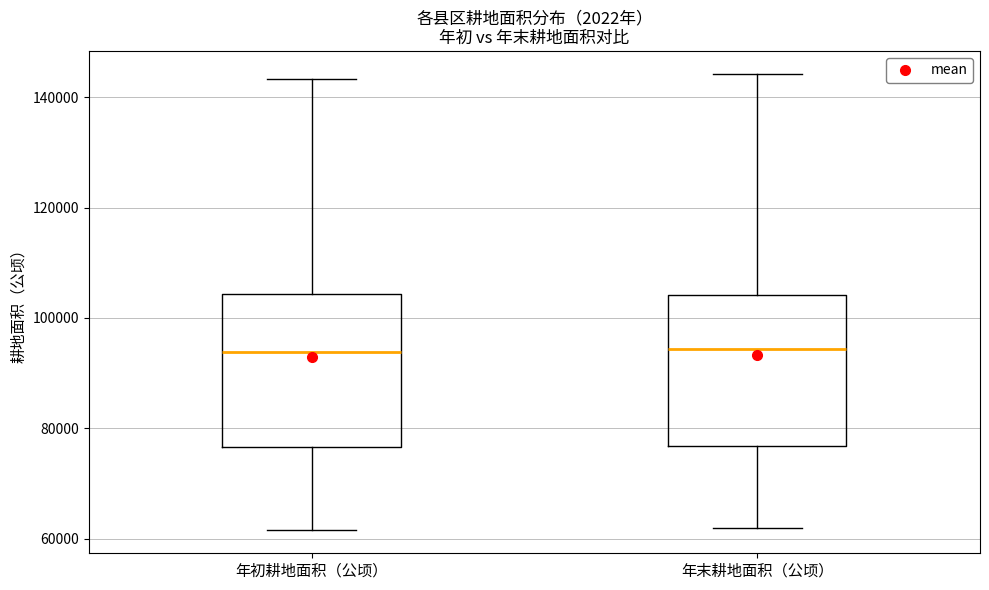

Where is the lower edge of the box for 年初耕地面积（公顷） on the y-axis? The values are not printed on the chart, so give them approximately, as read against the axis.

76000